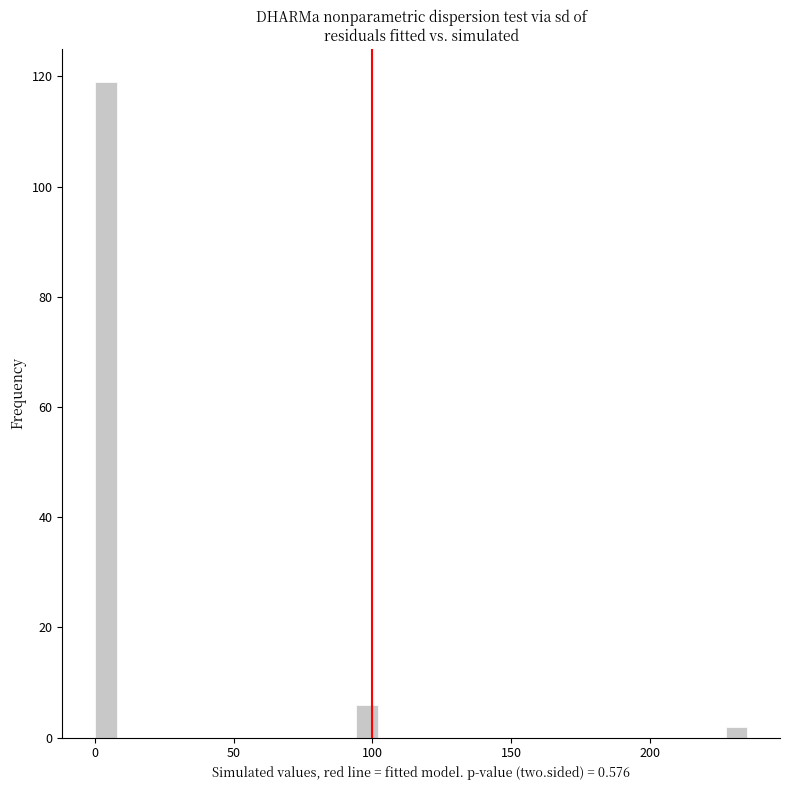

Around what value on the x-axis is the tallest bar? Give the approximate position of its centre, as read against the axis.

5